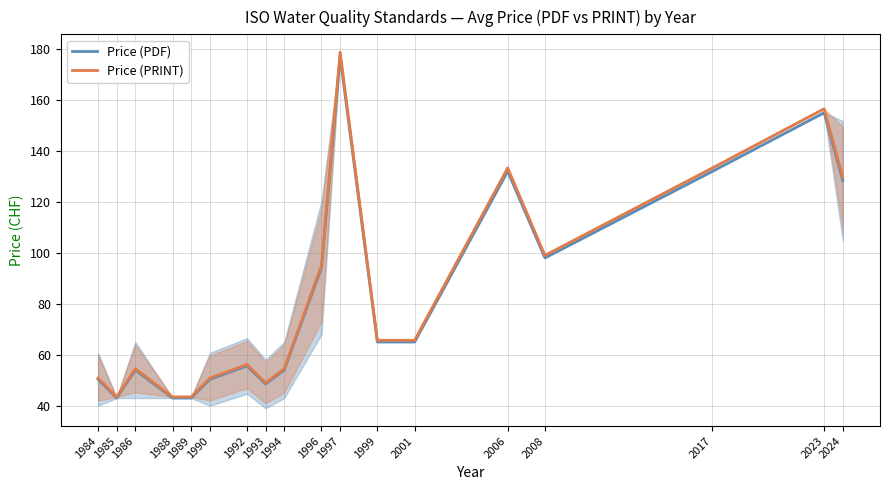

Reading left to right, list all the values displayed in this chart.

Price (PDF): 1984=50.3	1985=43.0	1986=54.0	1988=43.0	1989=43.0	1990=50.3	1992=55.6	1993=48.5	1994=54.0	1996=94.1	1997=177.0	1999=65.0	2001=65.0	2006=132.0	2008=98.0	2017=132.0	2023=155.0	2024=128.3
Price (PRINT): 1984=50.8	1985=43.4	1986=54.5	1988=43.4	1989=43.4	1990=50.8	1992=56.1	1993=49.0	1994=54.5	1996=95.1	1997=178.8	1999=65.7	2001=65.7	2006=133.3	2008=99.0	2017=133.3	2023=156.6	2024=129.6